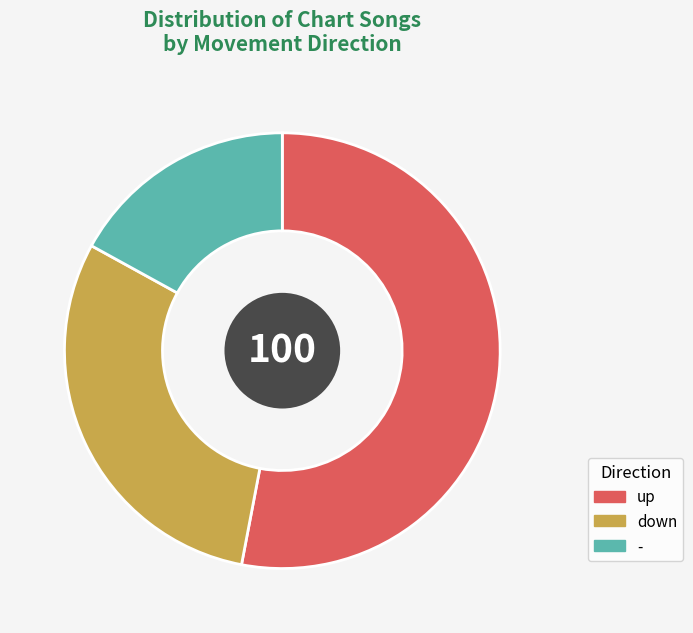

Which category has the biggest portion of the pie?

up